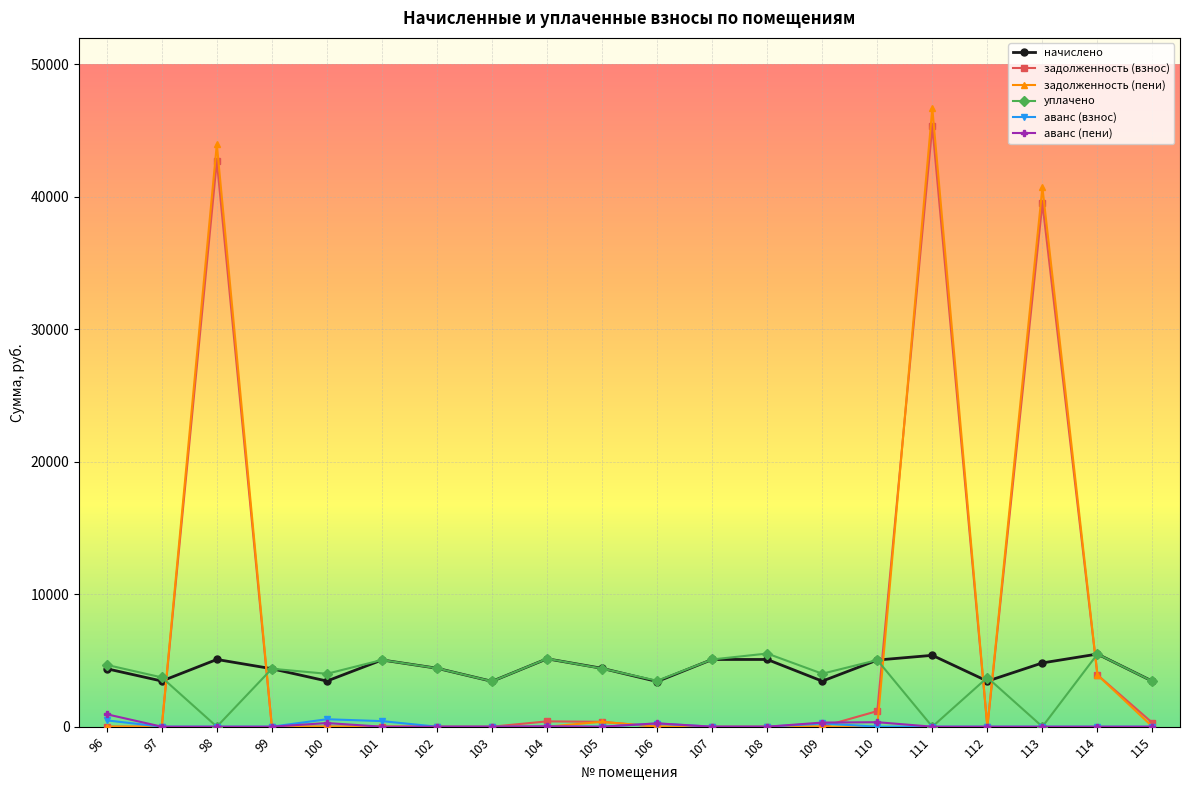

What is the difference between the аванс (взнос) values at 96 and 107?

476.0